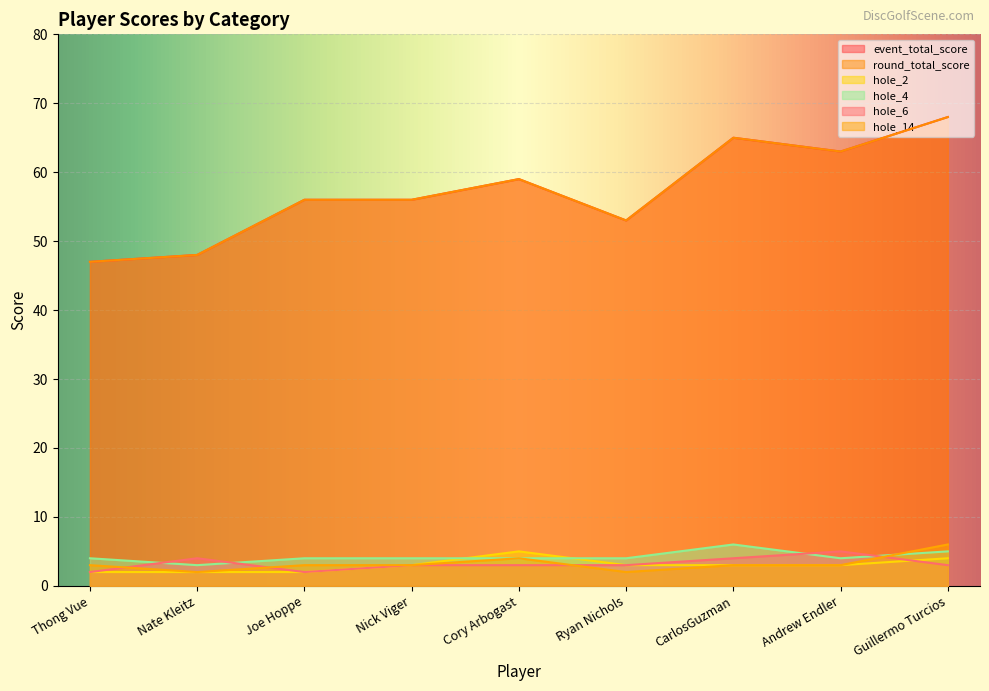

Between Nate Kleitz and Guillermo Turcios, which is larger?

Guillermo Turcios